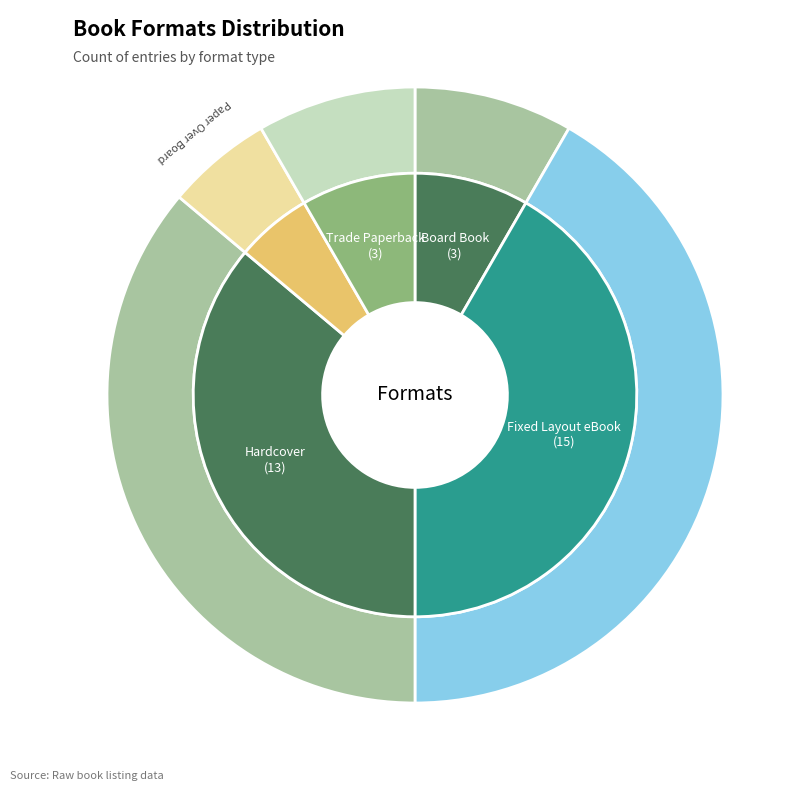

What is the ratio of the value at Hardcover to the value at Board Book?

4.3